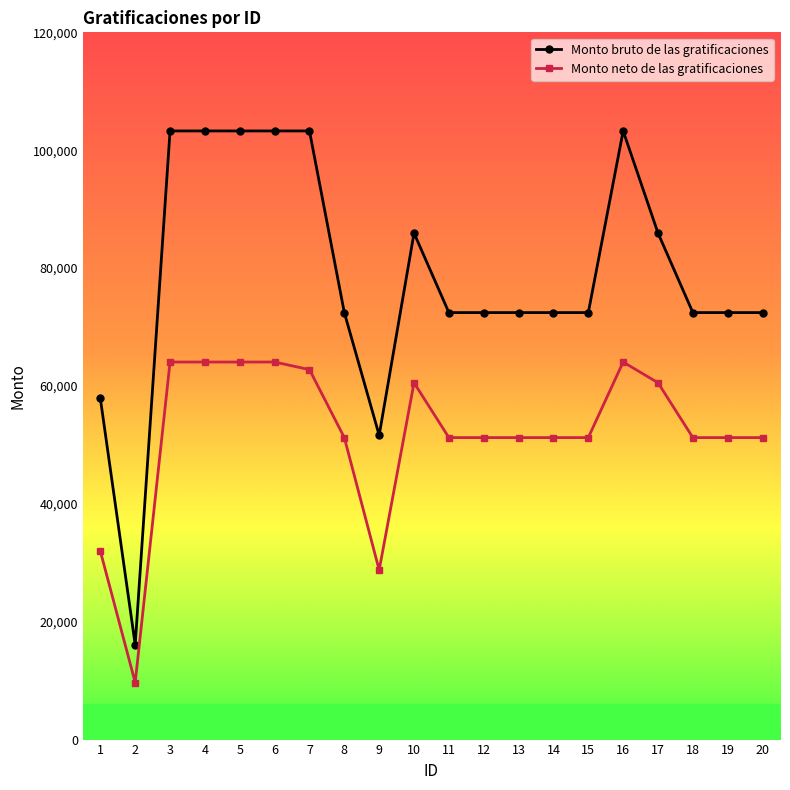

Where is the first local minimum for Monto neto de las gratificaciones?

2